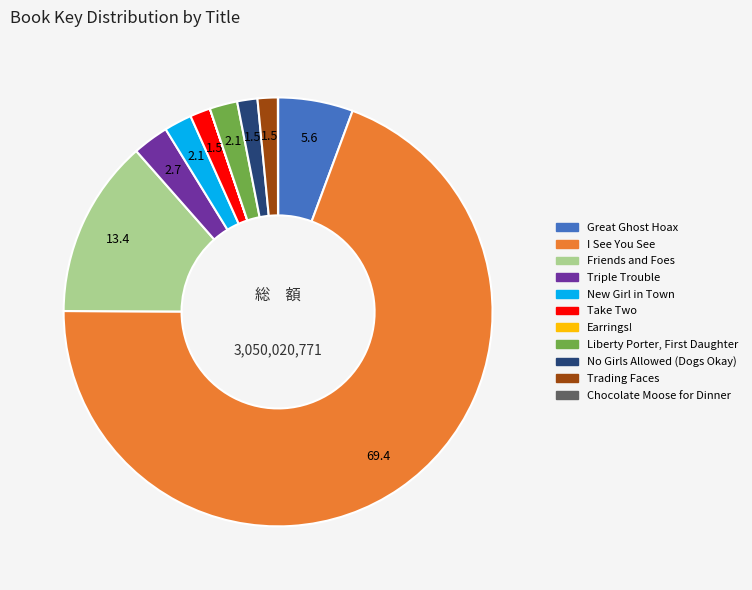

What is the largest slice in the pie chart?

I See You See